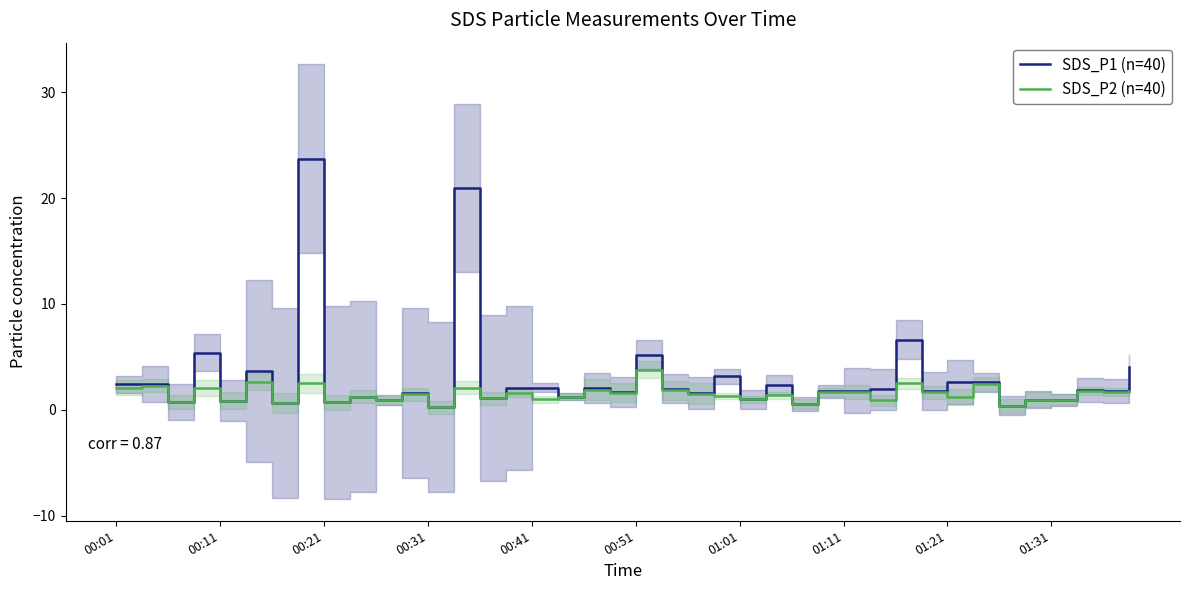

List the series in order of their overall mean, highest first.

SDS_P1 (n=40), SDS_P2 (n=40)